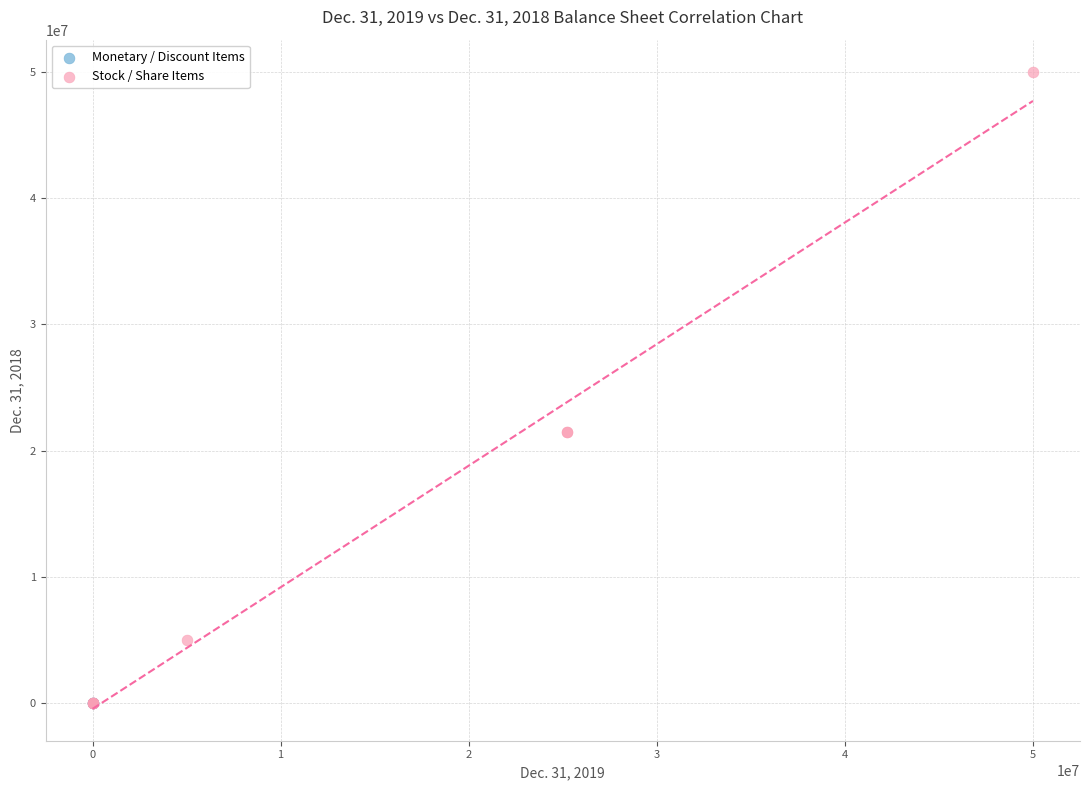

Which series has the largest Y range (max minus min)?

Stock / Share Items